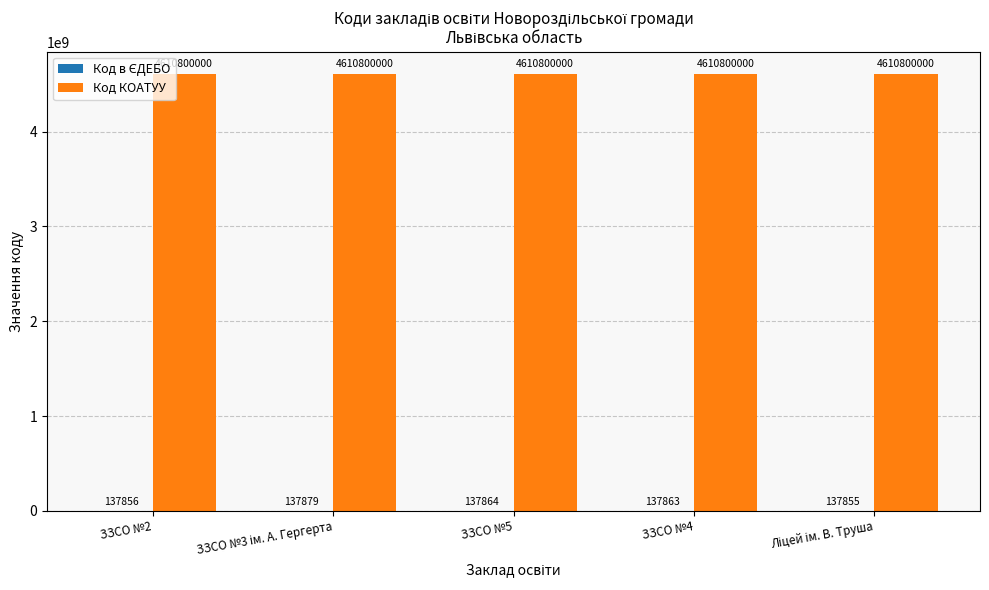

What is the greatest value displayed?

4610800000